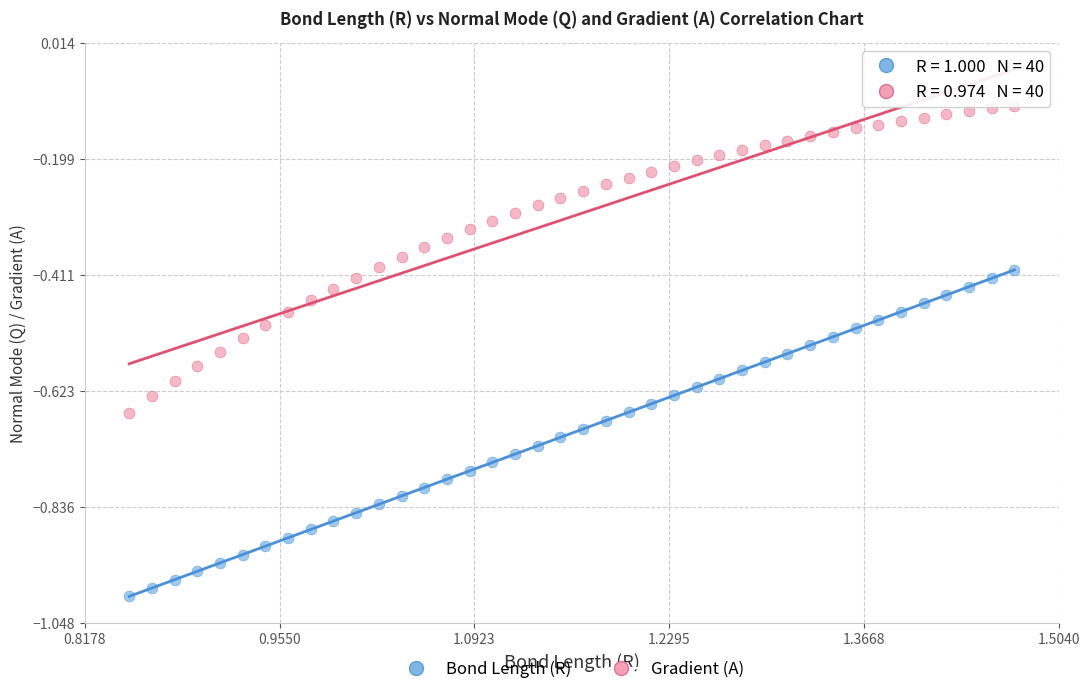

Which series has the largest Y range (max minus min)?

Bond Length (R)